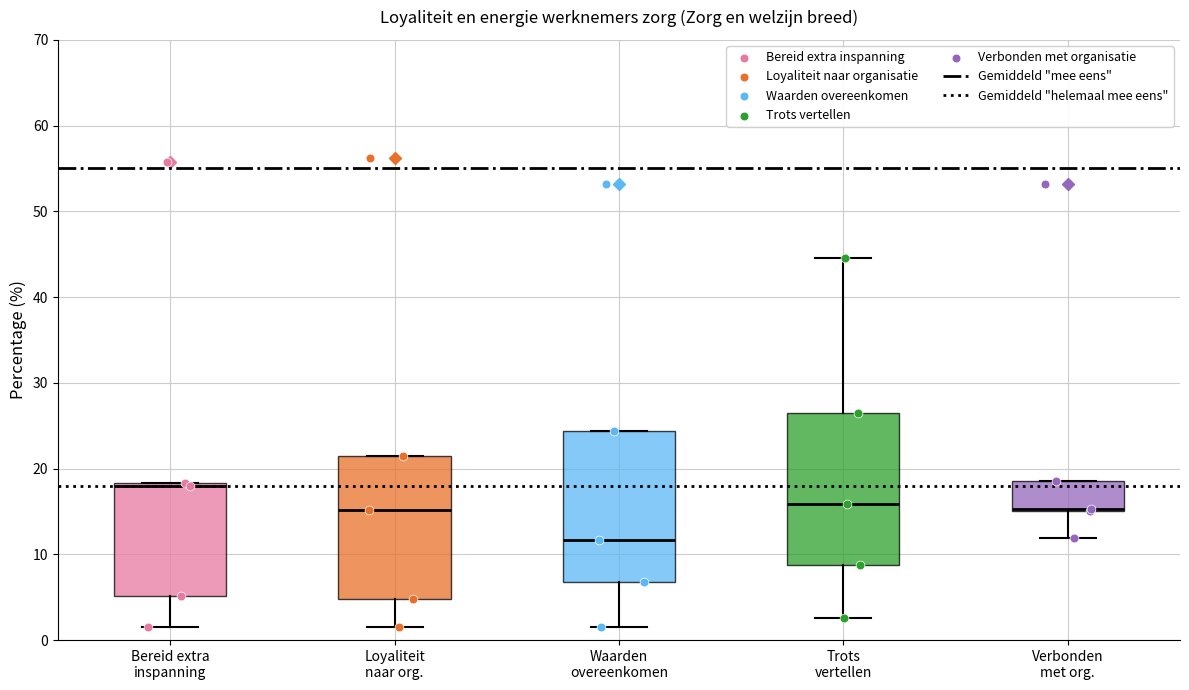

Reading left to right, transcribe this box plot: for each box, give where its median line is, the range the box spans, and where its two whiskers end, as read against the y-axis. The values are not printed on the chart, so give them approximately, as read against the axis.

Bereid extra inspanning: median 18 (just below the box's upper edge), box 5 to 18, whiskers 2 to 18
Loyaliteit naar org.: median 15, box 5 to 22, whiskers 2 to 22
Waarden overeenkomen: median 12, box 7 to 24, whiskers 2 to 24
Trots vertellen: median 16, box 9 to 27, whiskers 3 to 45
Verbonden met org.: median 15 (drawn on the box's lower edge), box 15 to 19, whiskers 12 to 19